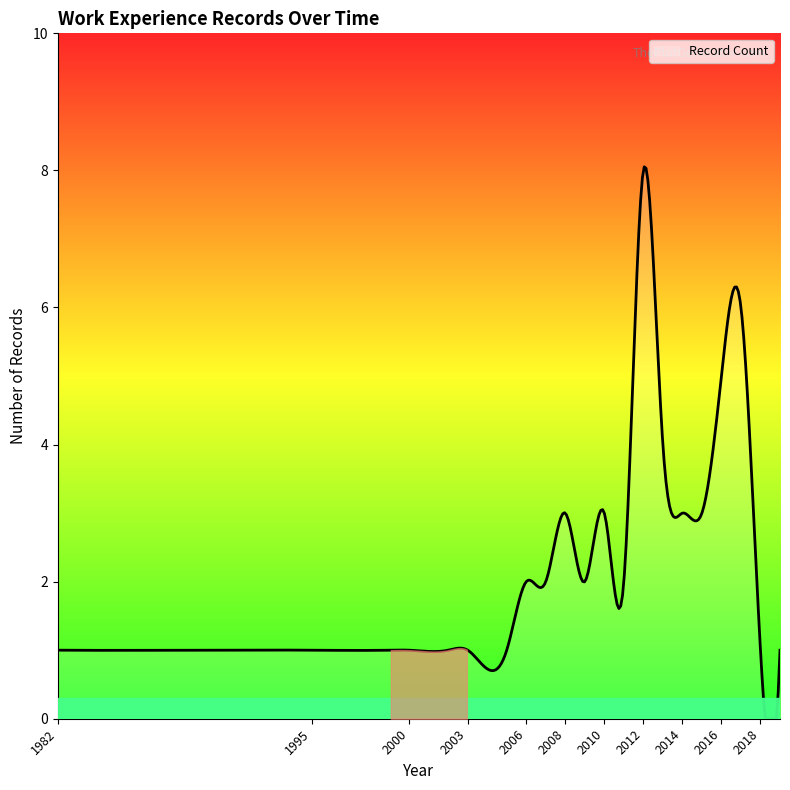

What is the difference between the maximum and minimum values?

8.1